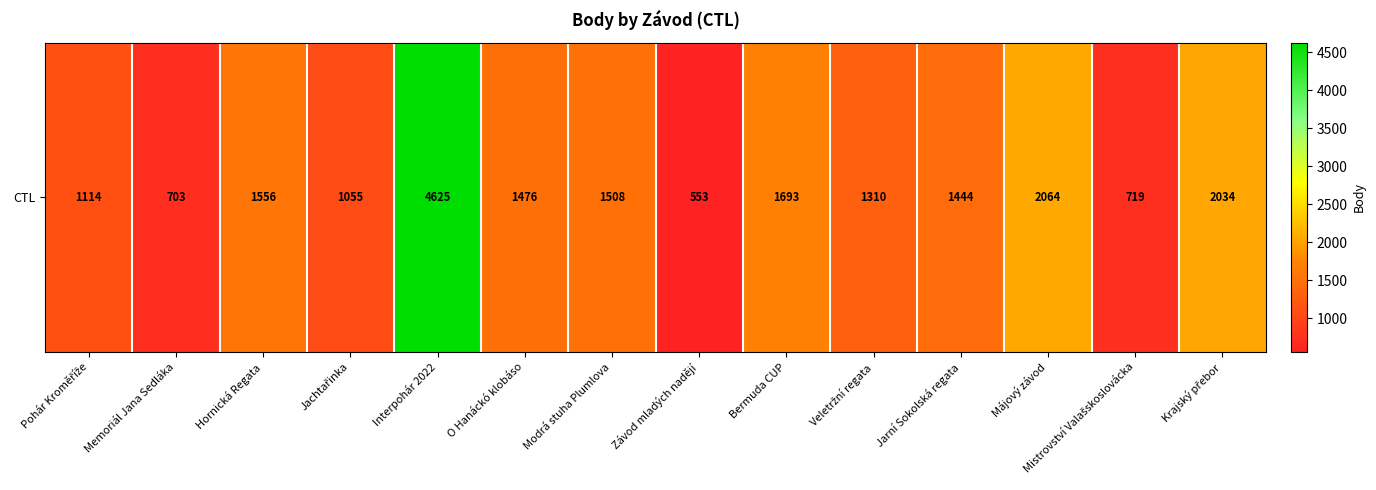

Rank the categories by value from highest to lowest.

Interpohár 2022, Májový závod, Krajský přebor, Bermuda CUP, Hornická Regata, Modrá stuha Plumlova, O Hanáckó klobáso, Jarní Sokolská regata, Veletržní regata, Pohár Kroměříže, Jachtařinka, Mistrovství Valašskoslovácka, Memoriál Jana Sedláka, Závod mladých nadějí